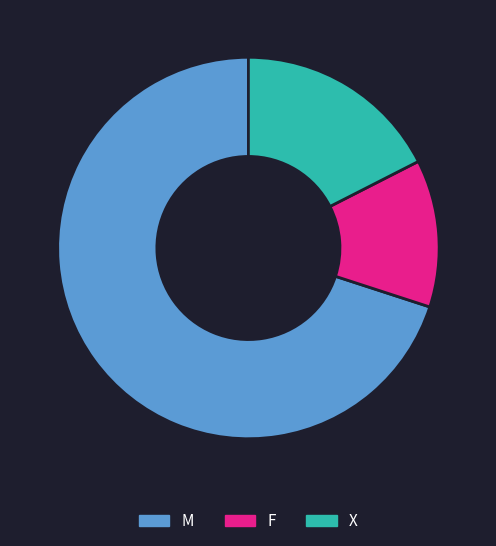

The M slice represents 70% of the pie. True or false?

True